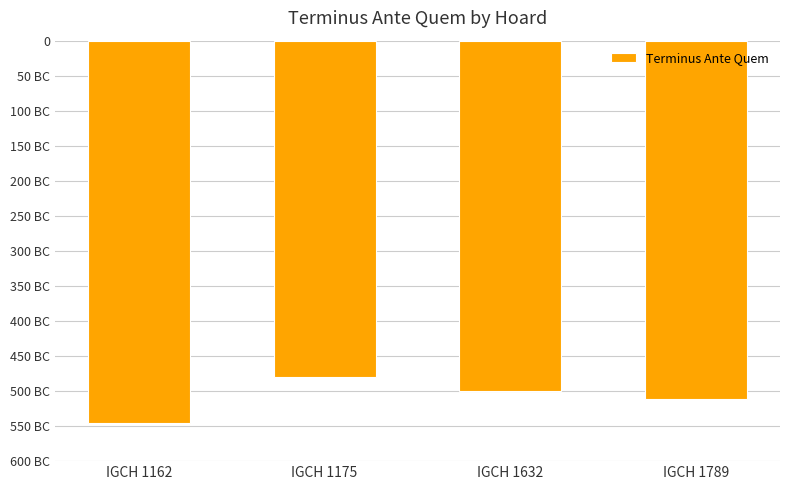

Does the chart contain stacked bars?

No